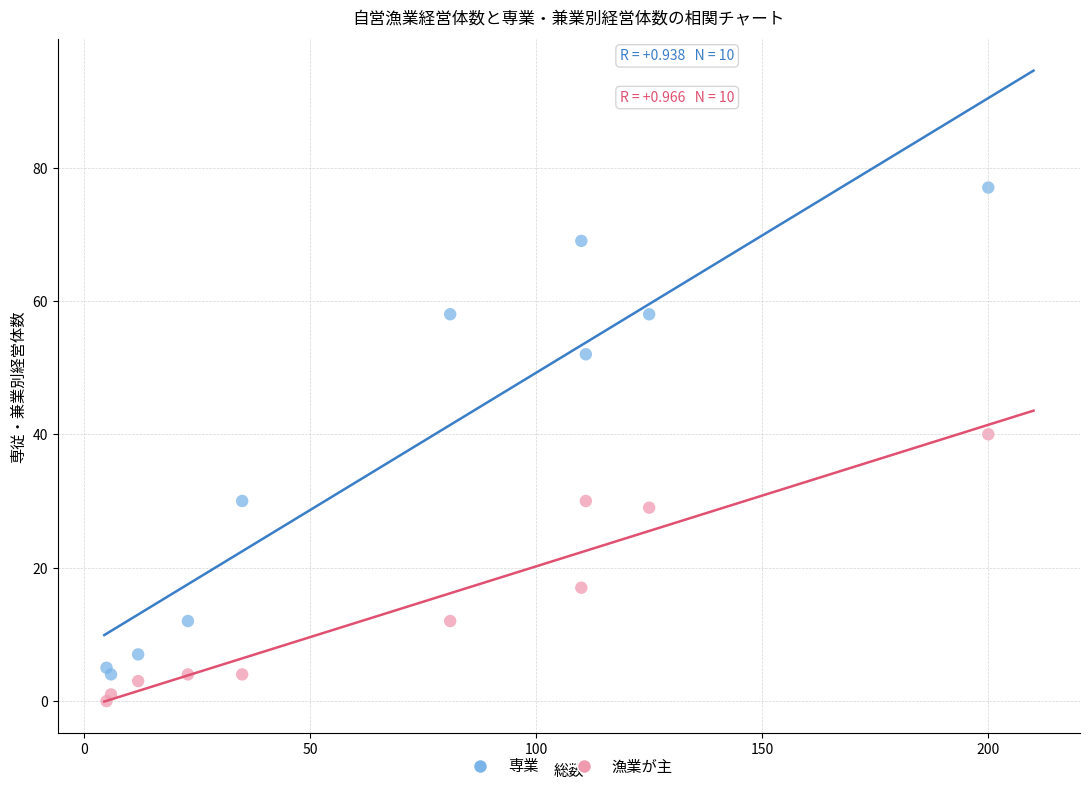

Across all series, what Y value is closest to 38?

40